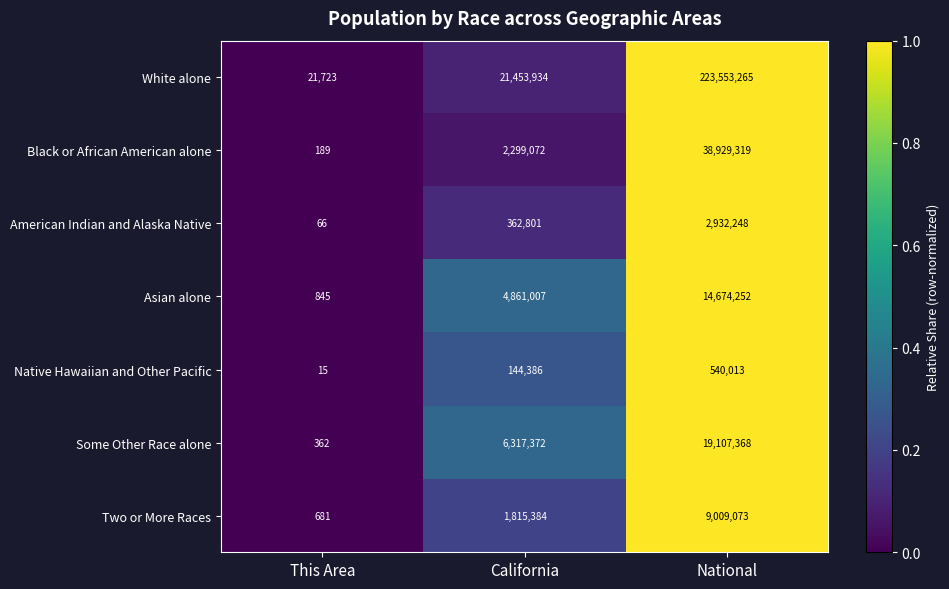

Which series has the widest spread of values?

White alone